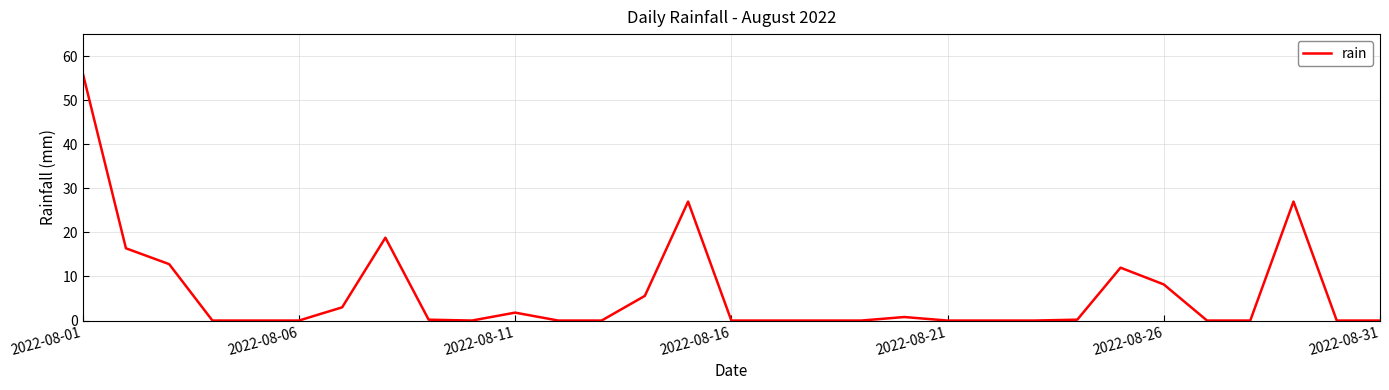

What is the greatest value displayed?

56.2